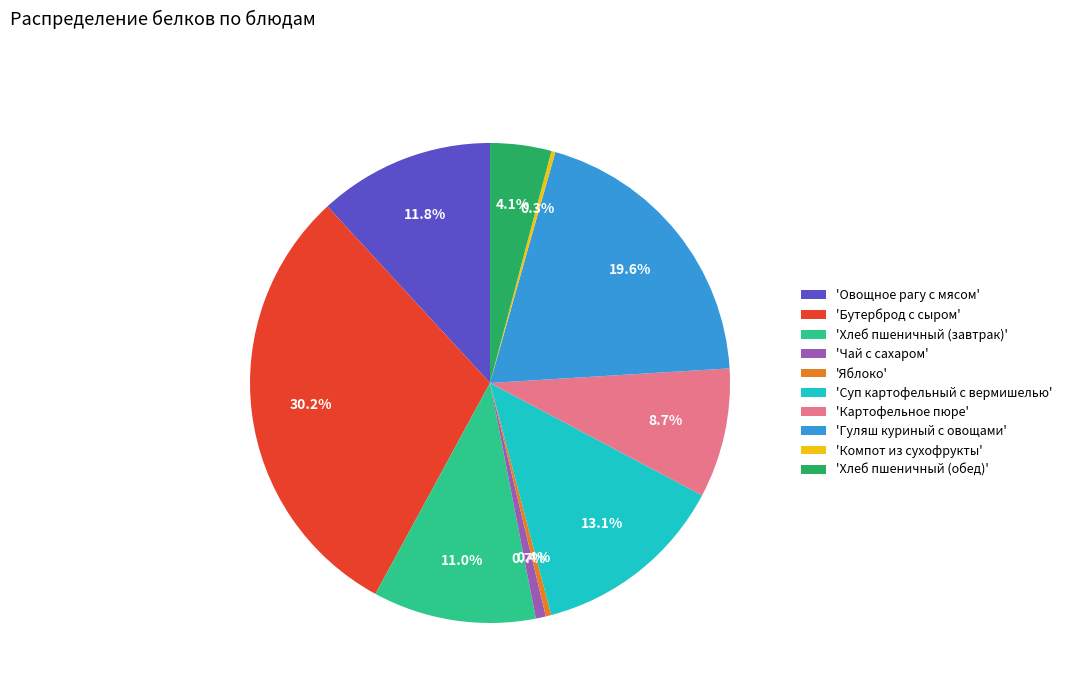

What is the largest slice in the pie chart?

'Бутерброд с сыром'